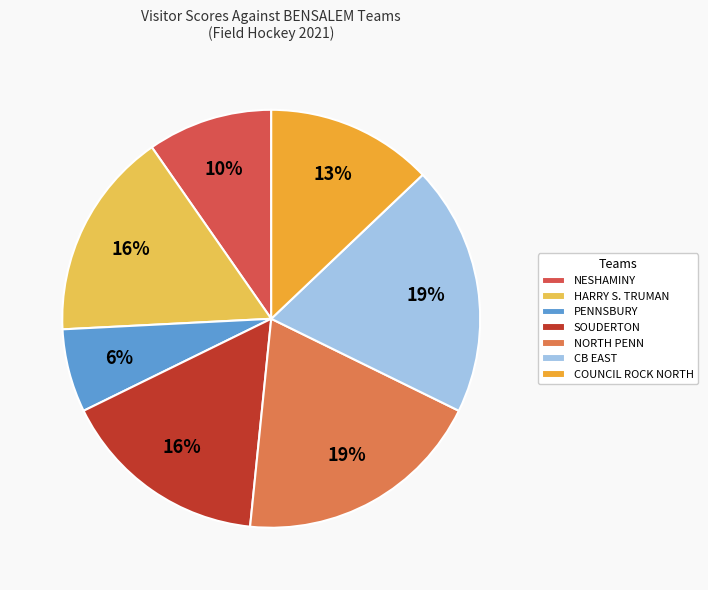

Does CB EAST represent more than half of the total?

No